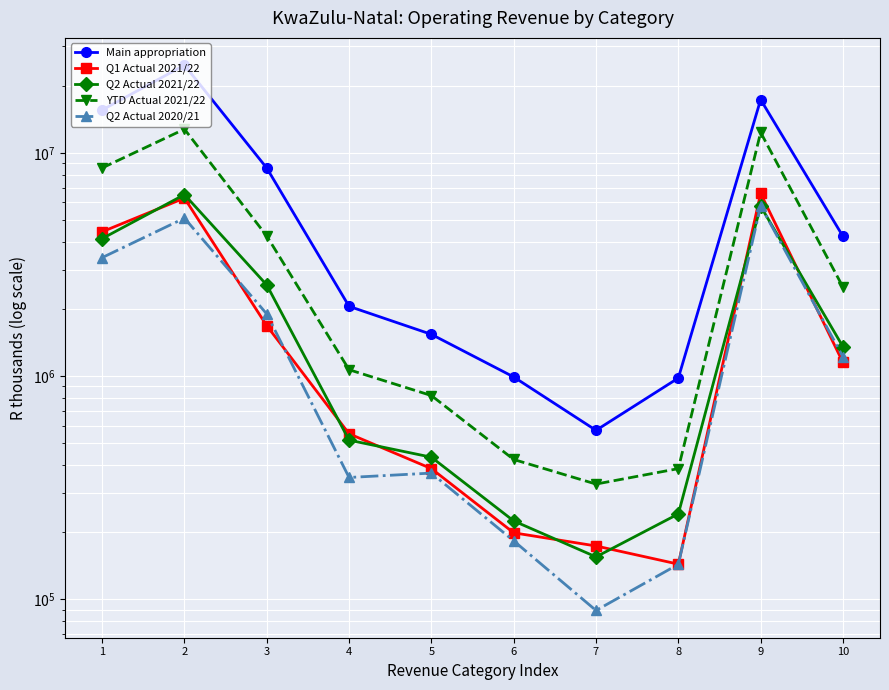

Rank the categories by Q2 Actual 2020/21 value from lowest to highest.

7, 8, 6, 4, 5, 10, 3, 1, 2, 9